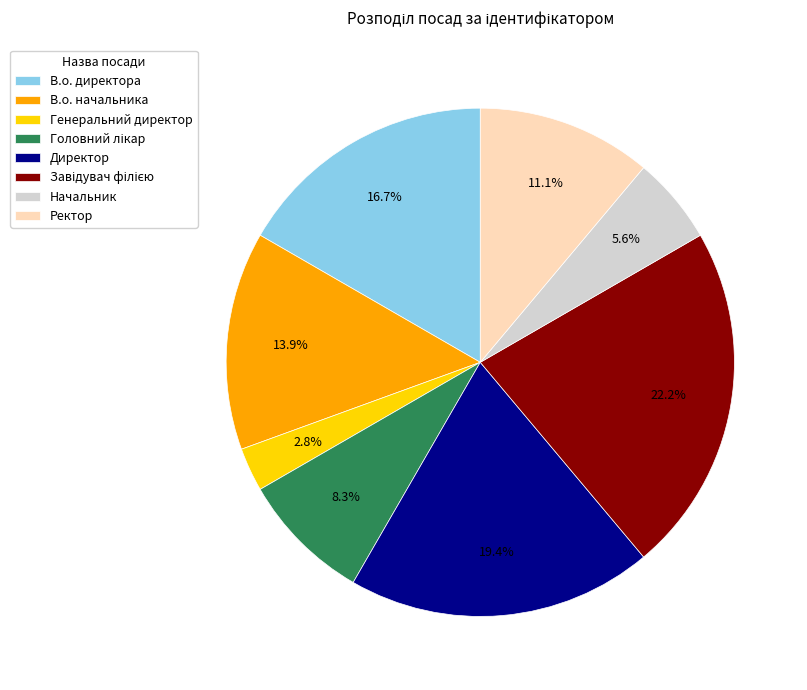

How many segments does this pie chart have?

8